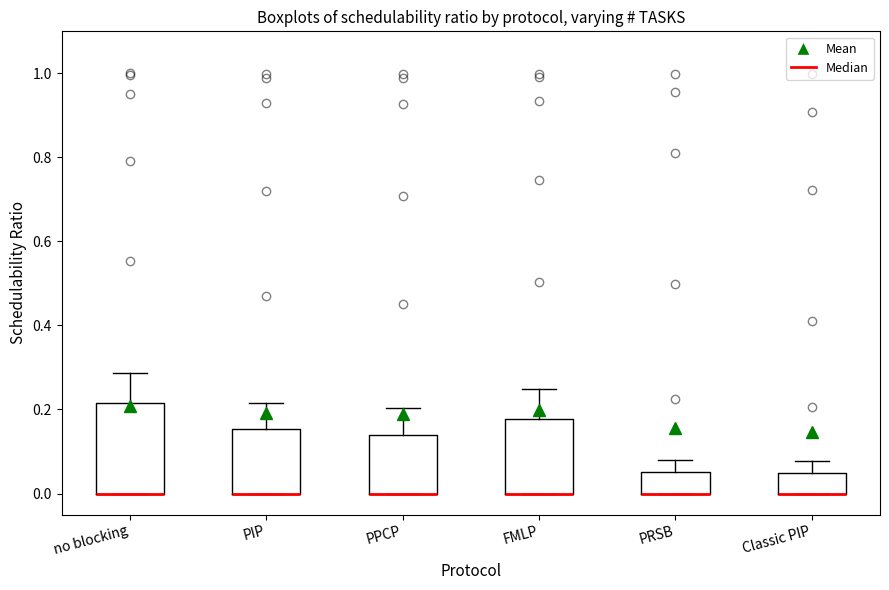

Reading left to right, read every box against the y-axis: the position of its median line, the range the box covers, and the ends of its whiskers. The values are not printed on the chart, so give them approximately, as read against the axis.

no blocking: median 0.00 (drawn on the box's lower edge), box 0.00 to 0.22, whiskers 0.00 to 0.28
PIP: median 0.00 (drawn on the box's lower edge), box 0.00 to 0.16, whiskers 0.00 to 0.22
PPCP: median 0.00 (drawn on the box's lower edge), box 0.00 to 0.14, whiskers 0.00 to 0.20
FMLP: median 0.00 (drawn on the box's lower edge), box 0.00 to 0.18, whiskers 0.00 to 0.24
PRSB: median 0.00 (drawn on the box's lower edge), box 0.00 to 0.06, whiskers 0.00 to 0.08
Classic PIP: median 0.00 (drawn on the box's lower edge), box 0.00 to 0.04, whiskers 0.00 to 0.08